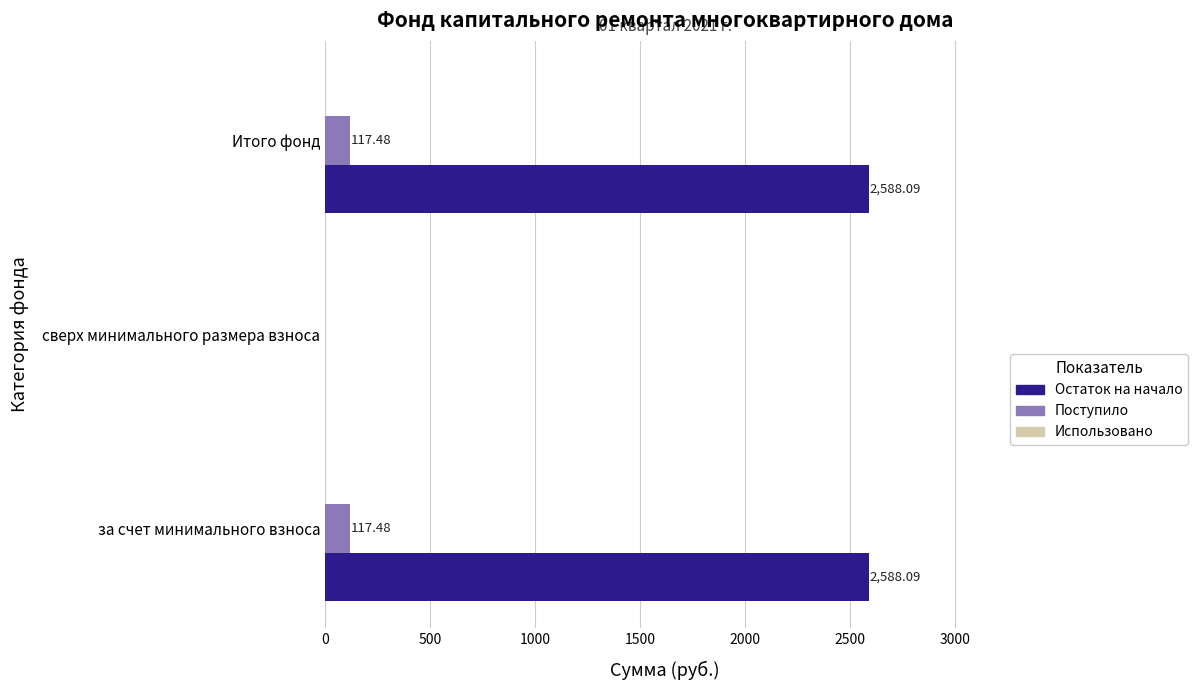

Which series has the largest total across all categories?

Остаток на начало